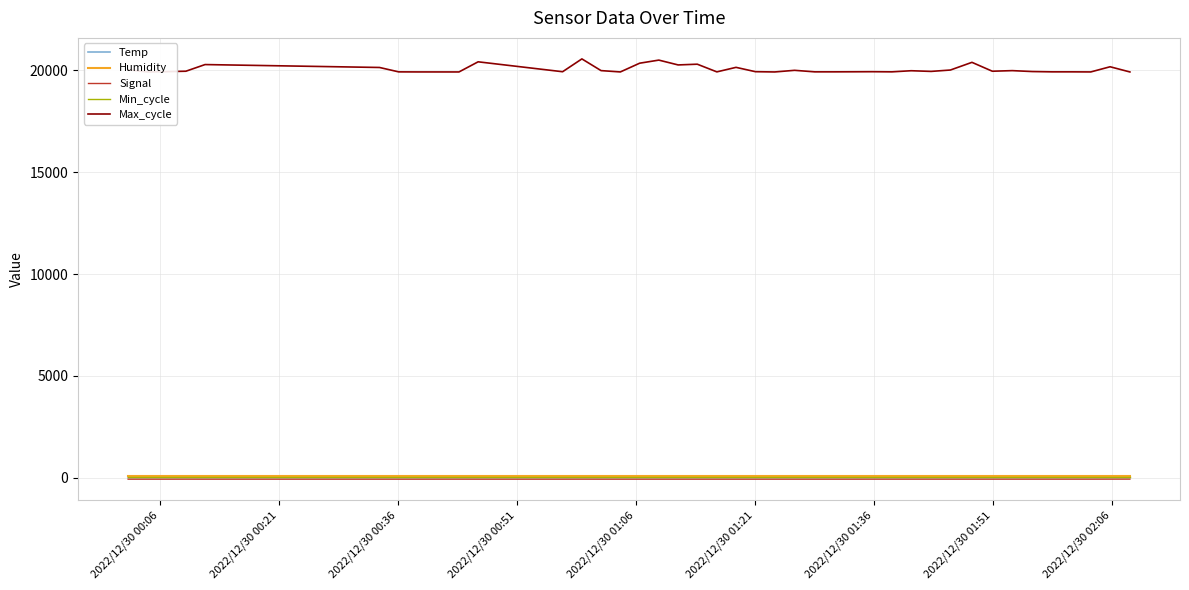

What is the label of the 39th point from the right?

2022/12/30 00:21